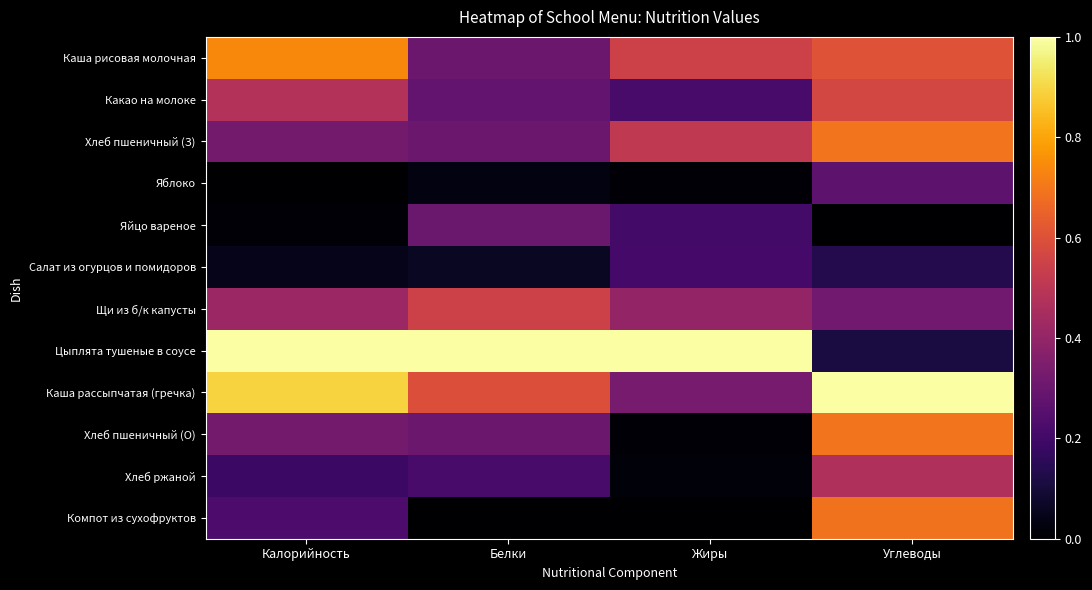

At which category is the sum across all series the highest?

Углеводы